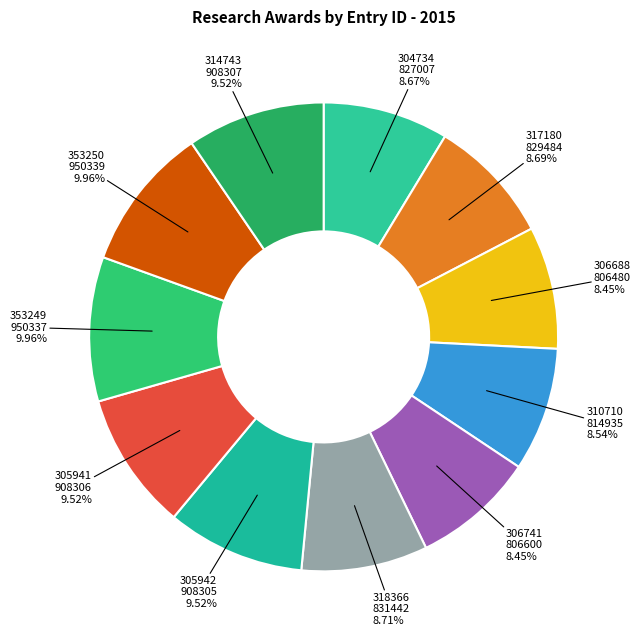

Count the number of slices in the pie.

11